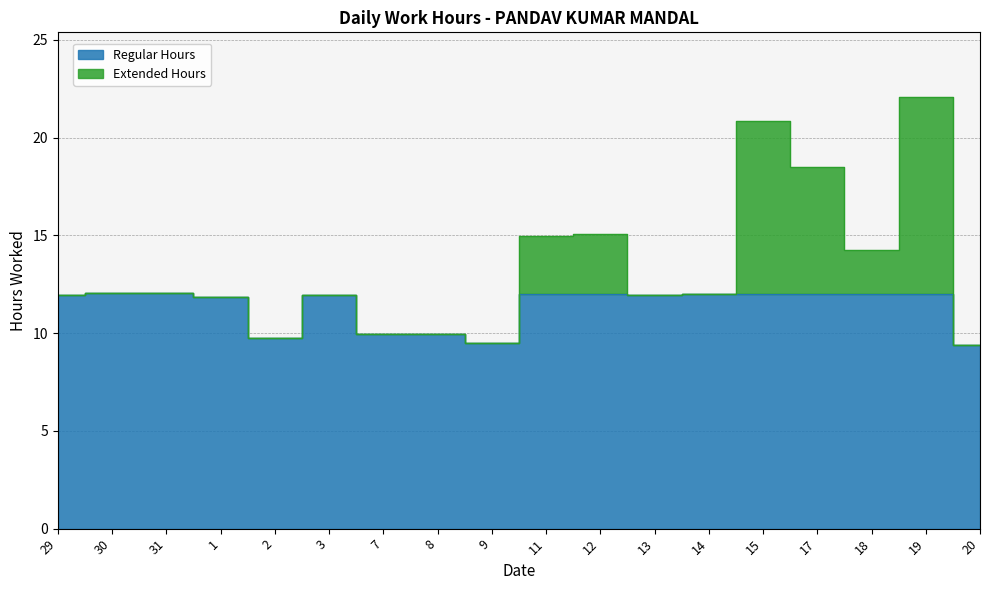

Is it true that the value at 13 is 19.7?

False